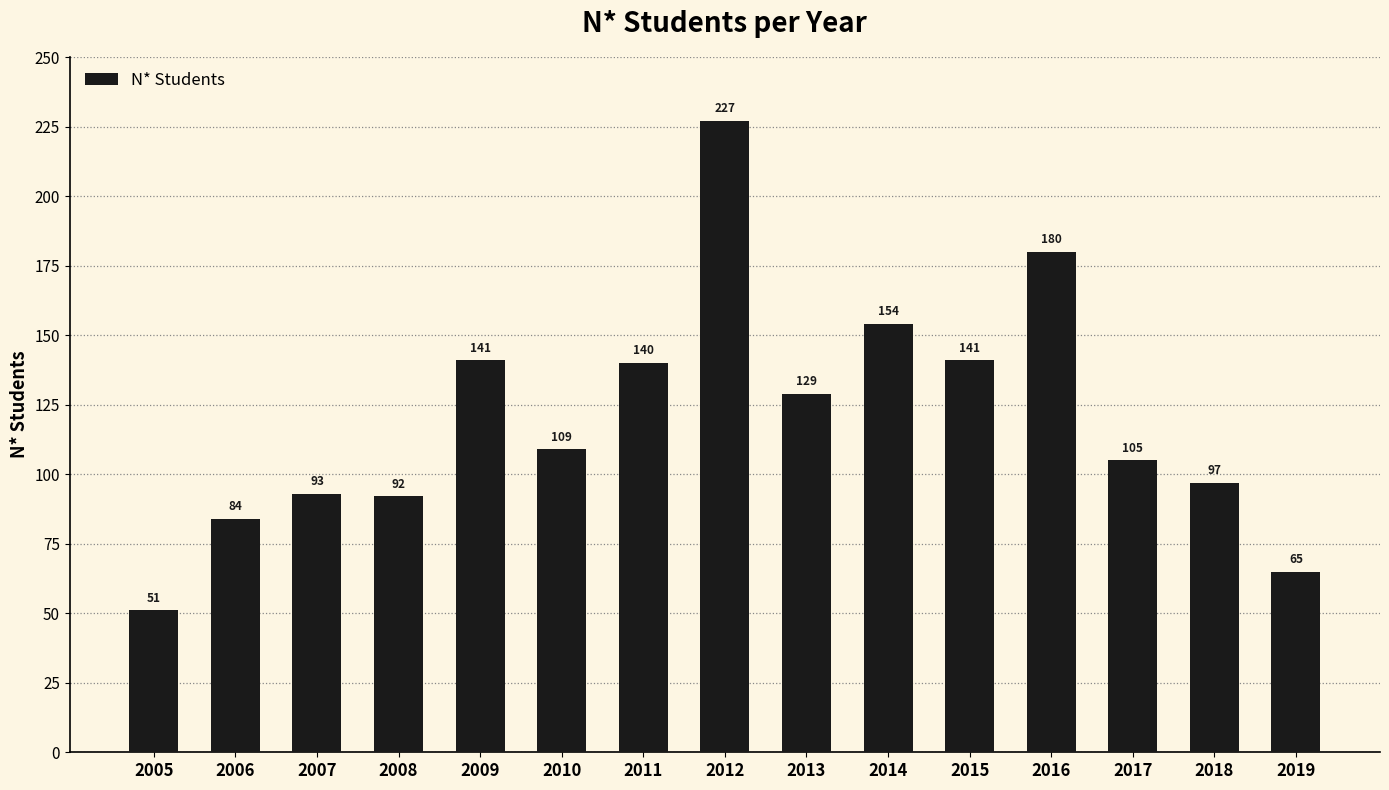

Reading left to right, what are all the values shown in this chart?

2005=51	2006=84	2007=93	2008=92	2009=141	2010=109	2011=140	2012=227	2013=129	2014=154	2015=141	2016=180	2017=105	2018=97	2019=65